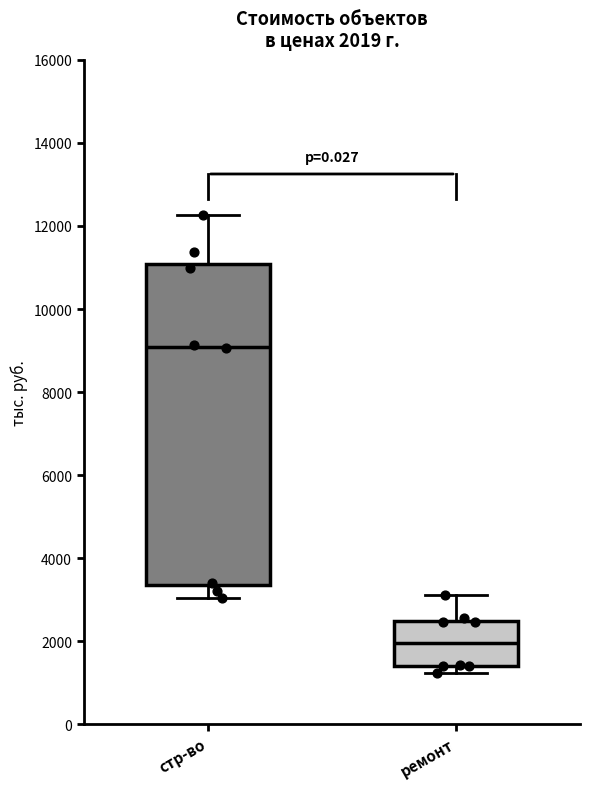

Which box has the lowest median line?

ремонт